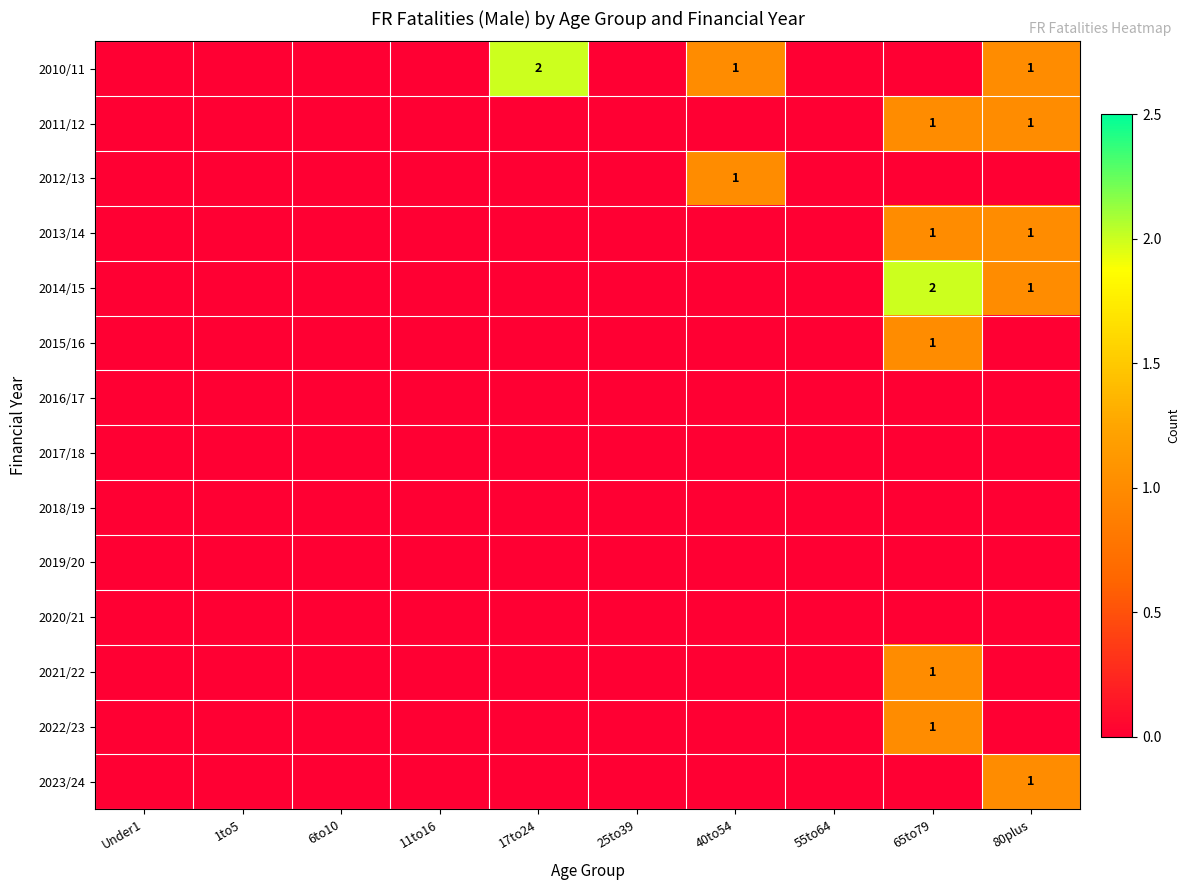

True or false: 2021/22 has a value of 1 at 65to79.

True